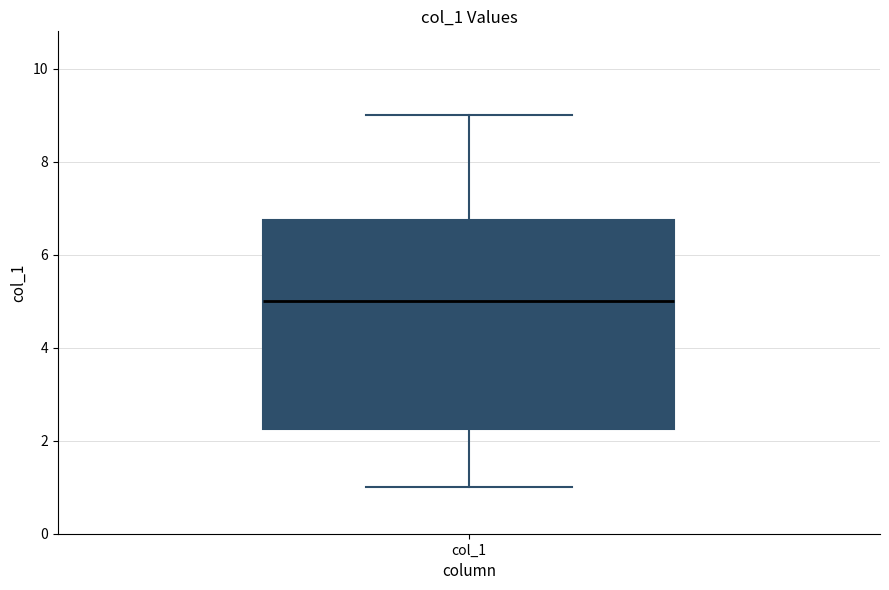

Read this box plot against the y-axis: the position of the median line, the range covered by the box, and the ends of both whiskers. The values are not printed on the chart, so give them approximately, as read against the axis.

median 5.0, box 2.2 to 6.8, whiskers 1.0 to 9.0